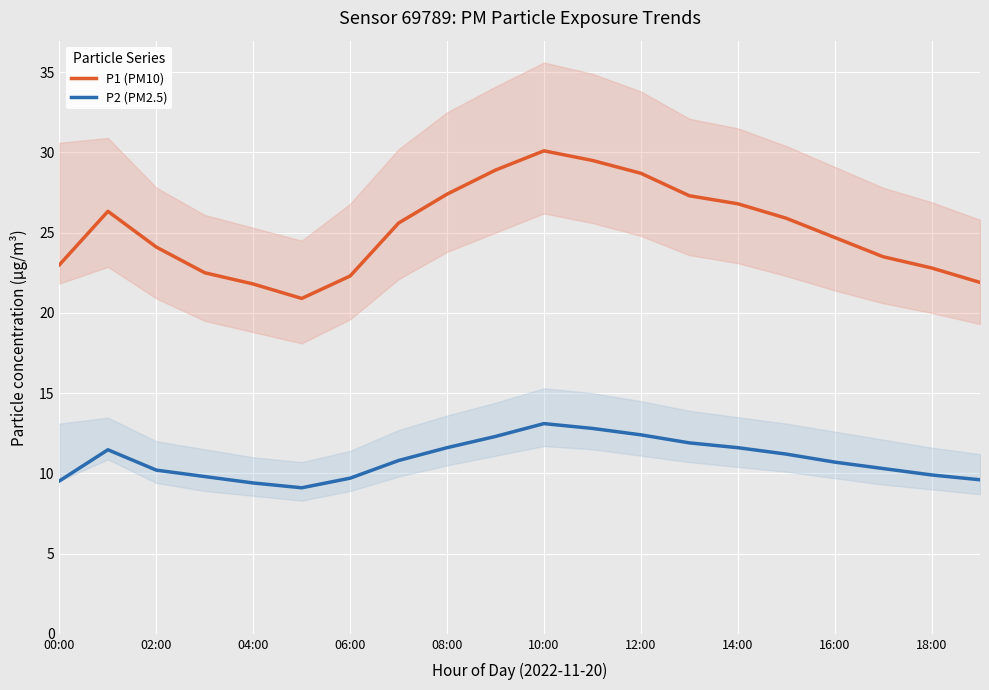

The P1 (PM10) series shows 51.9 at 10:00. True or false?

False